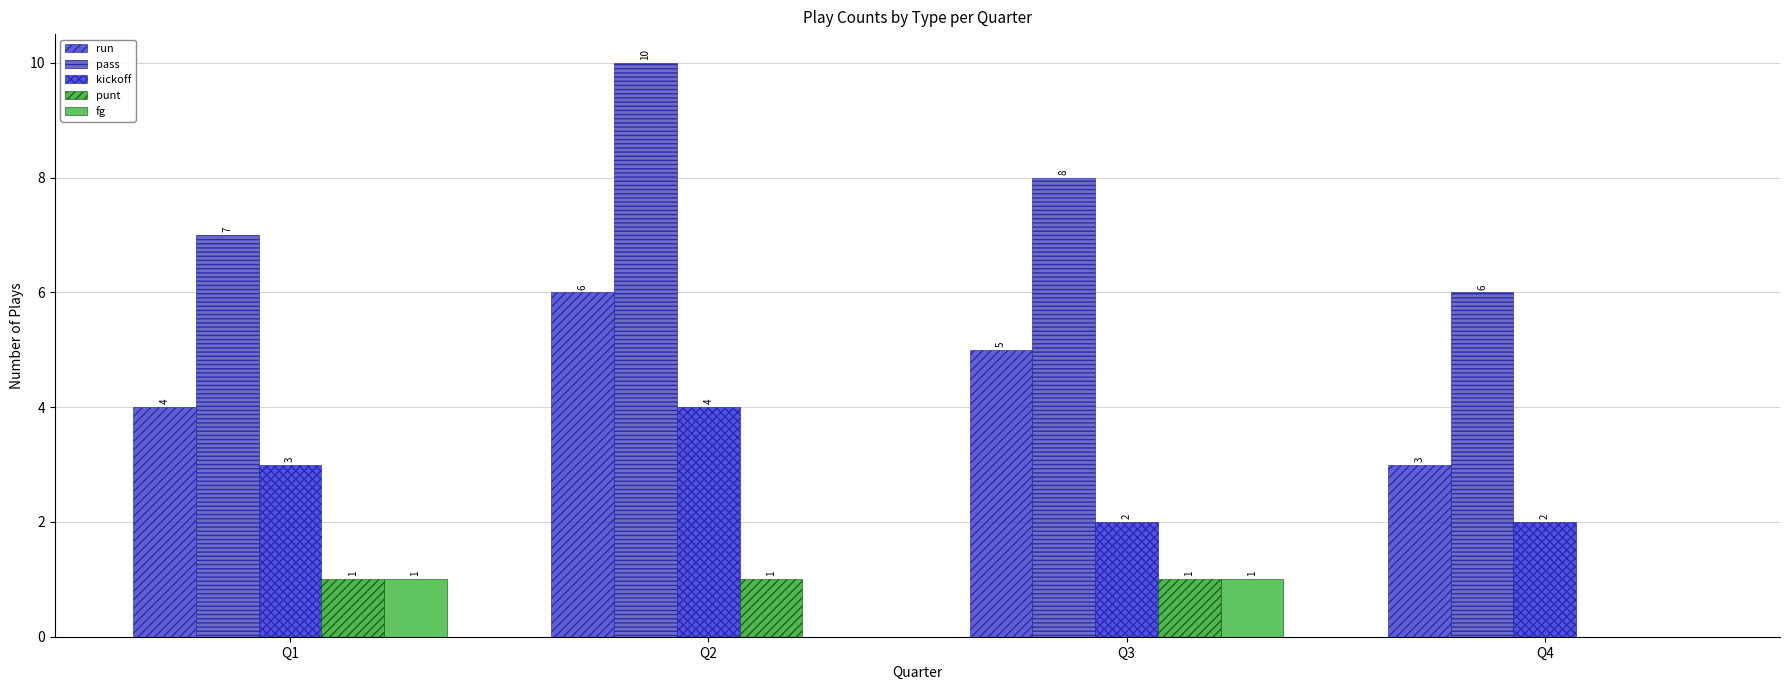

Are the bars horizontal?

No